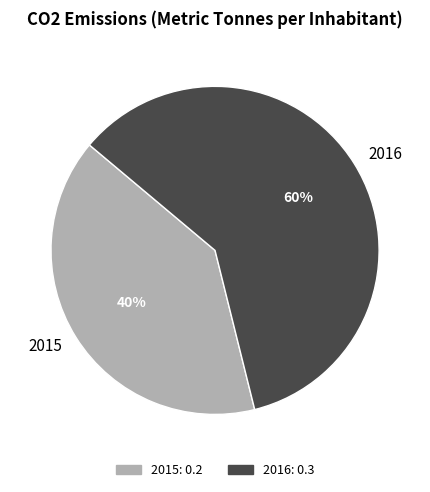

True or false: 2016 accounts for 60% of the total.

True